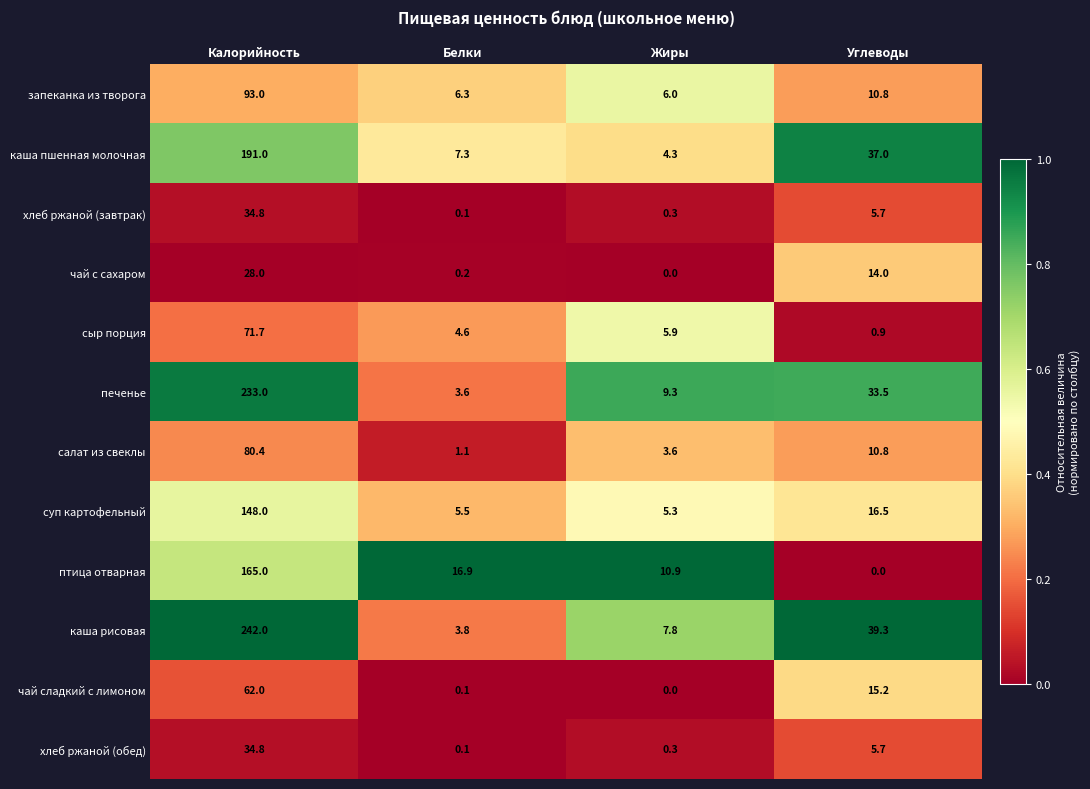

Which series changed the most between Калорийность and Белки?

каша рисовая